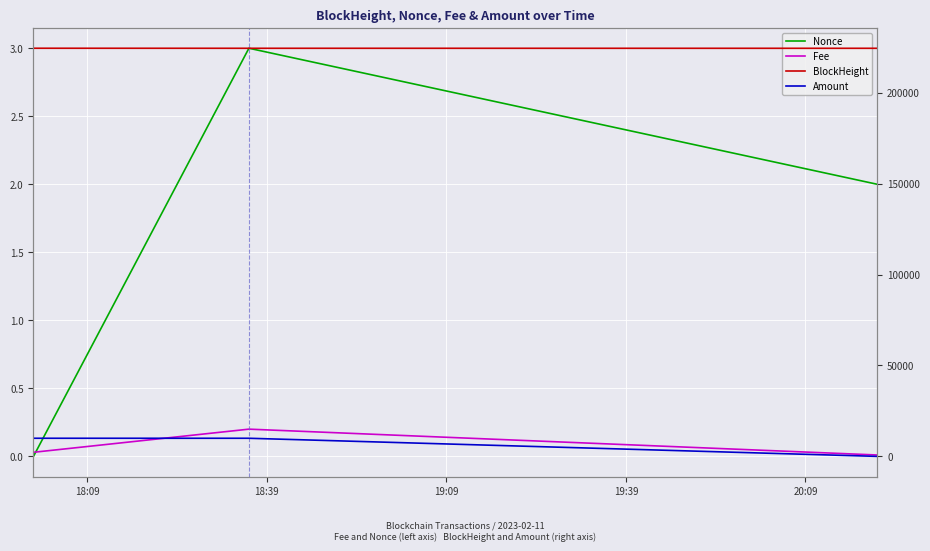

Count the BlockHeight values in the range 224479 to 224509.

3